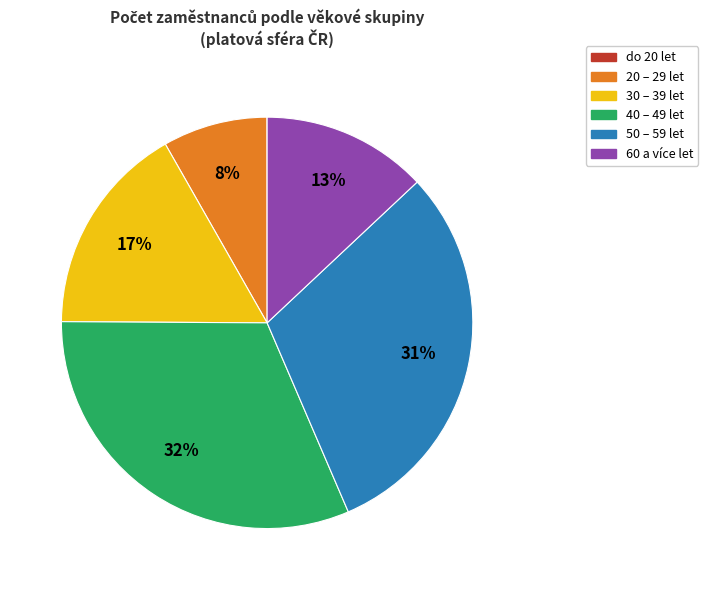

To the nearest percent, what is the difference between the largest and smallest slice percentages?

32%